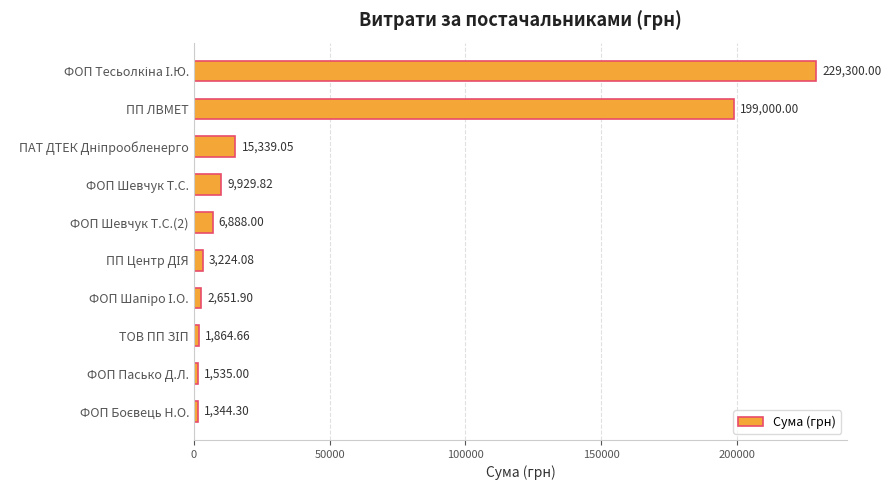

Where is the data nearest to the value 115322?

ПП ЛВМЕТ